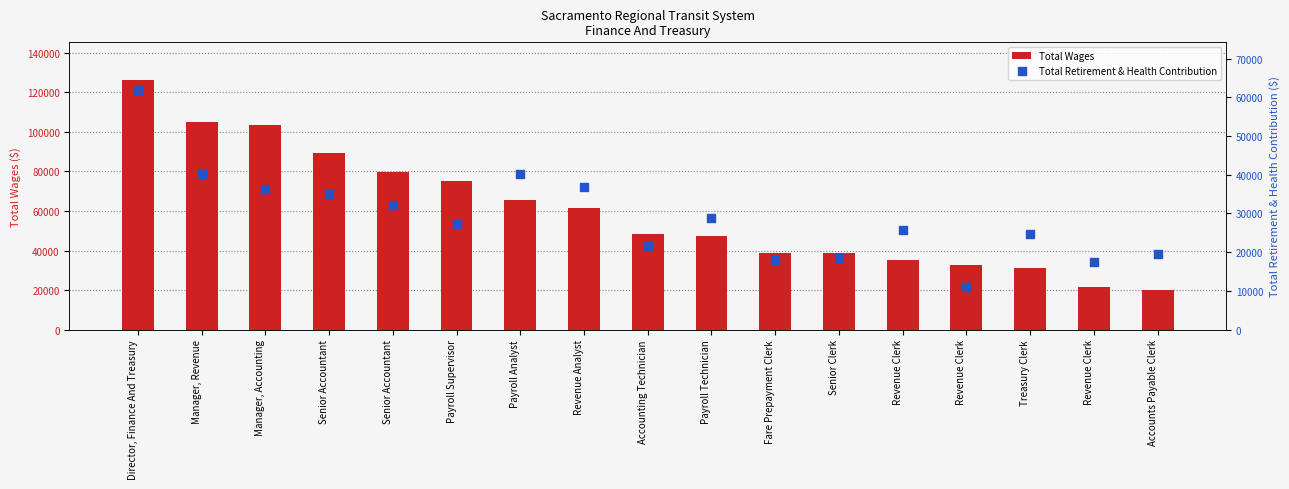

At how many categories does at least one series exceed 44820?

10